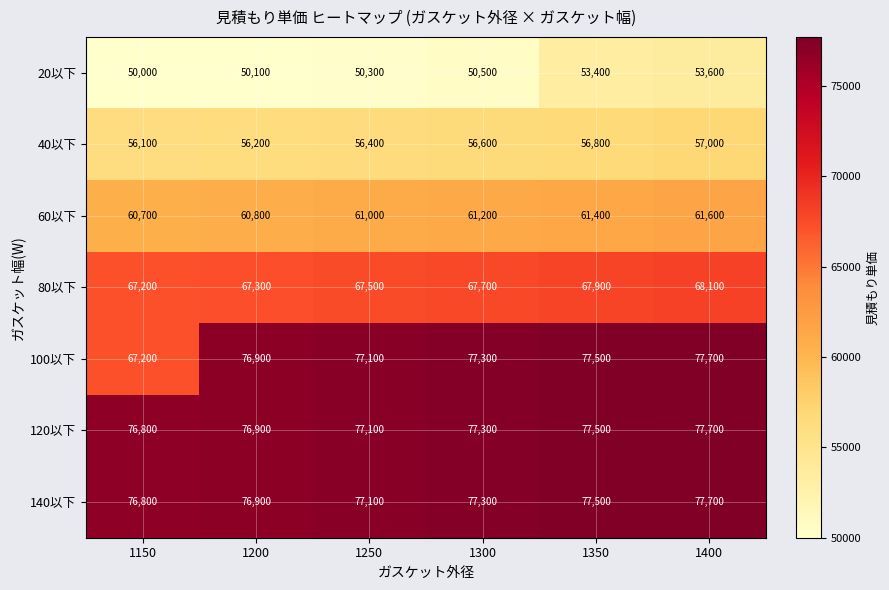

Count the number of data series in this chart.

7